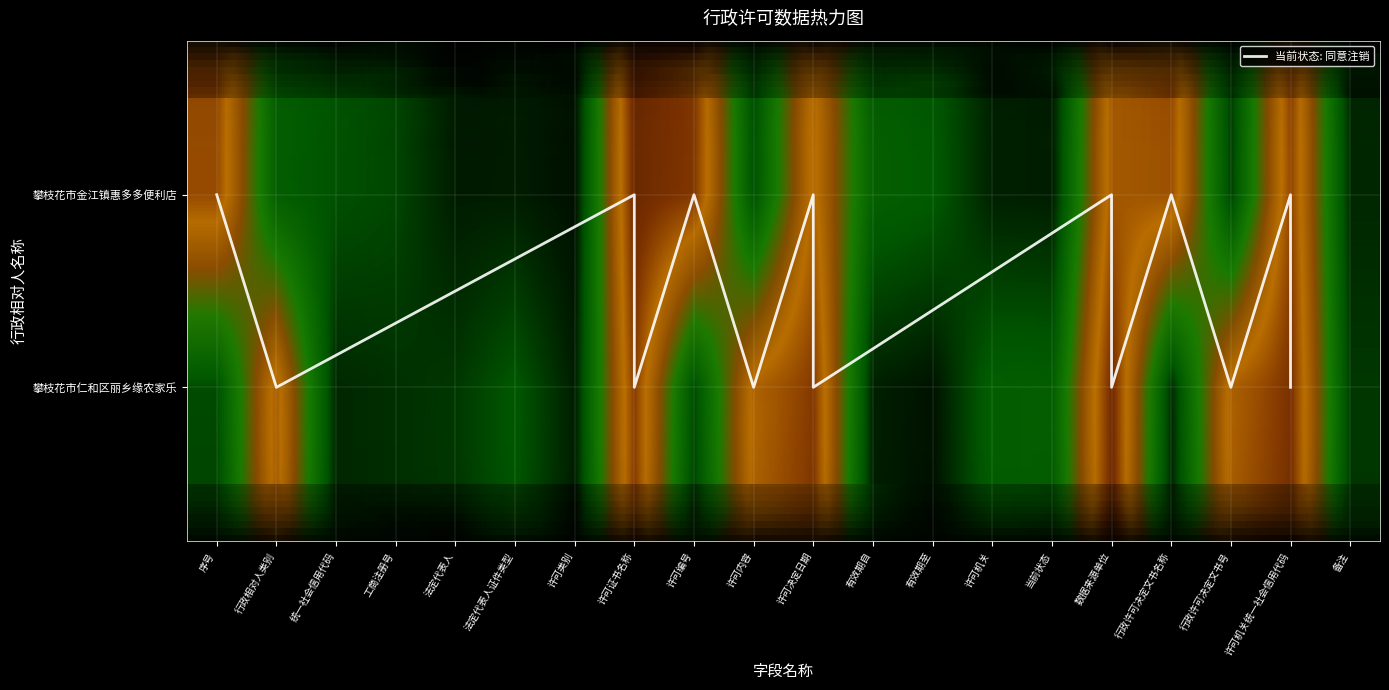

What value does the 攀枝花市仁和区丽乡缘农家乐 series have at 许可机关?

0.3